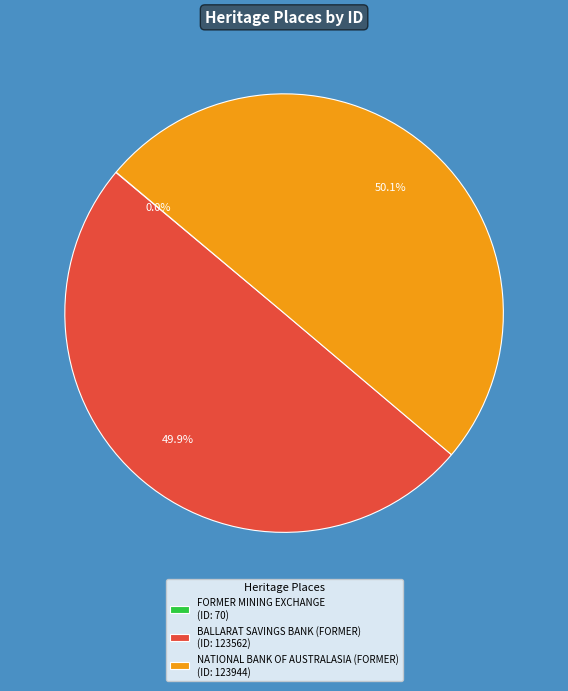

Combined, what portion of the pie is BALLARAT SAVINGS BANK (FORMER) and NATIONAL BANK OF AUSTRALASIA (FORMER)?

100.0%